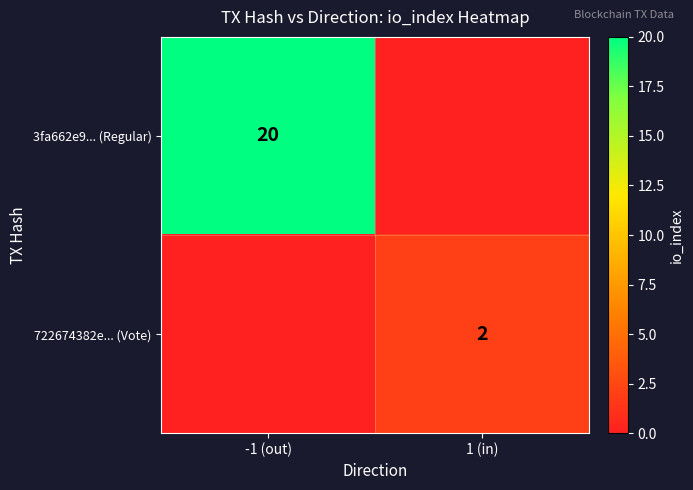

The value of 722674382e... (Vote) at 1 (in) is 3. True or false?

False